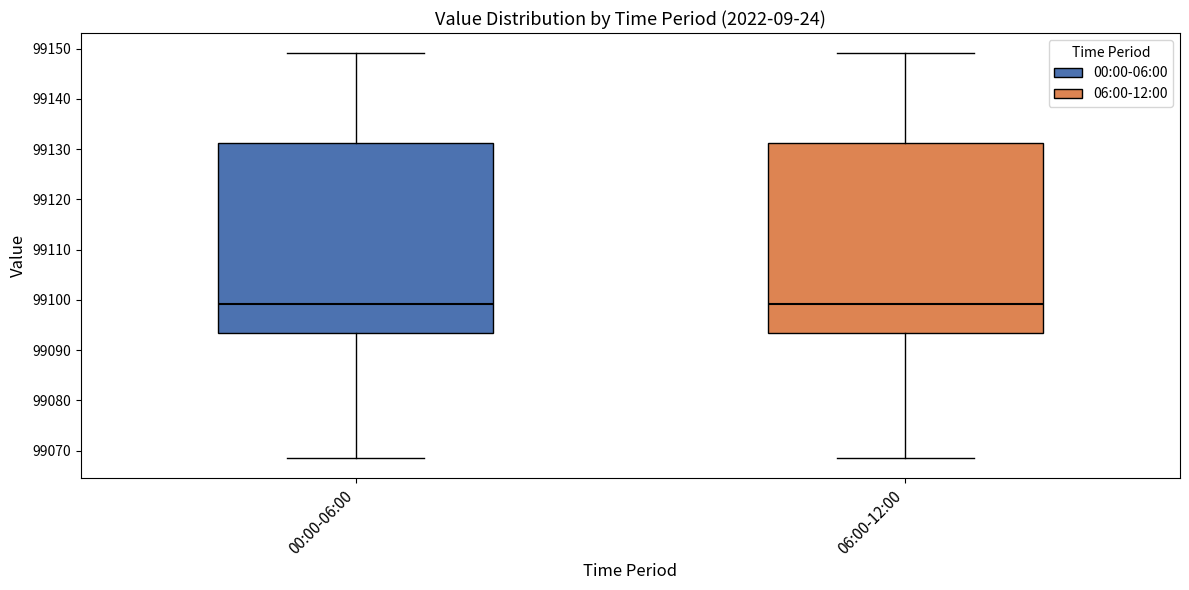

Reading left to right, read every box against the y-axis: the position of its median line, the range the box covers, and the ends of its whiskers. The values are not printed on the chart, so give them approximately, as read against the axis.

00:00-06:00: median 99099, box 99093 to 99131, whiskers 99069 to 99149
06:00-12:00: median 99099, box 99093 to 99131, whiskers 99069 to 99149